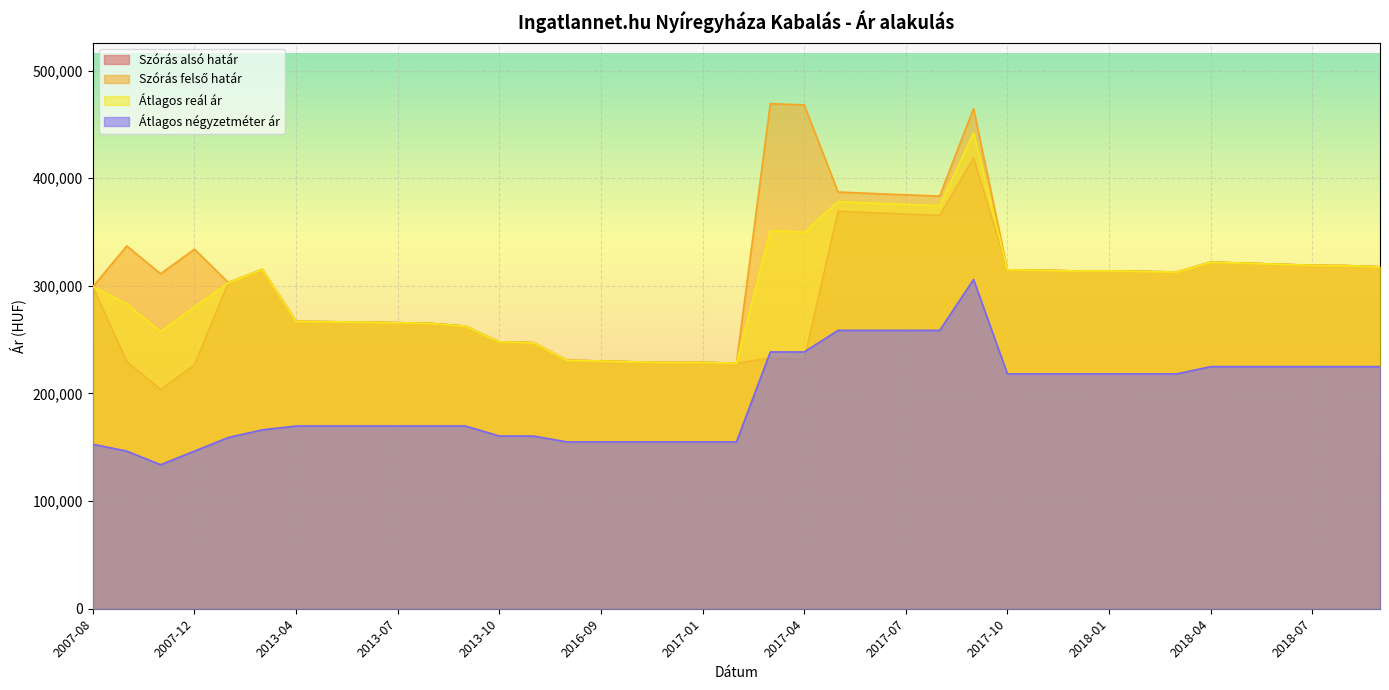

True or false: Átlagos reál ár and Szórás alsó határ intersect in this chart.

False